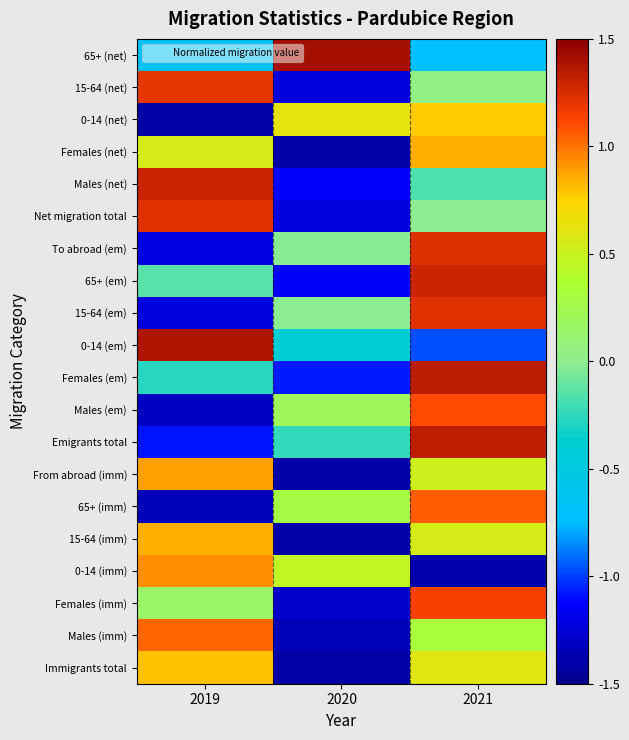

How many categories are shown in the chart?

3